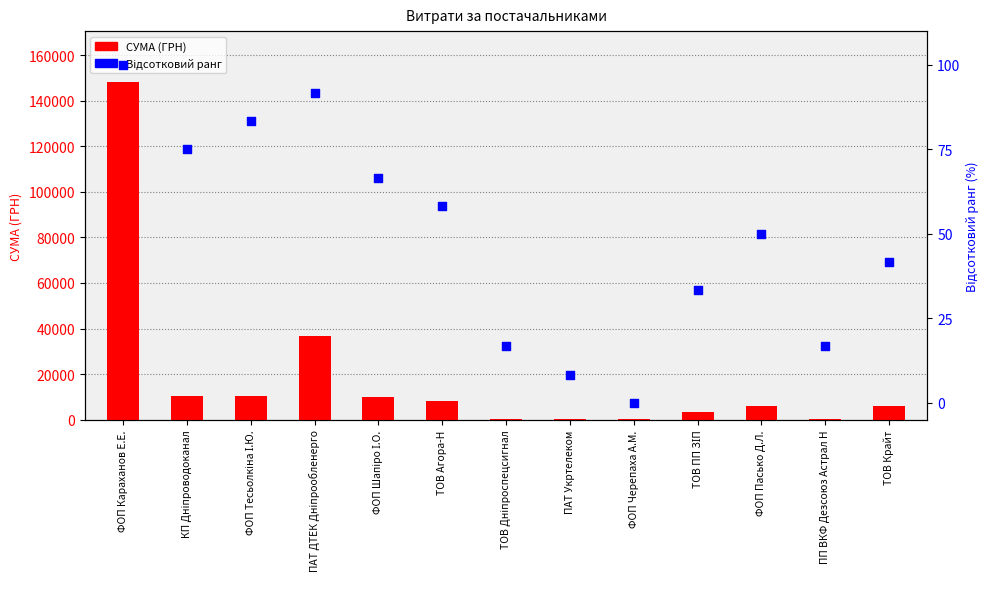

At which category is the sum across all series the highest?

ФОП Караханов Е.Е.